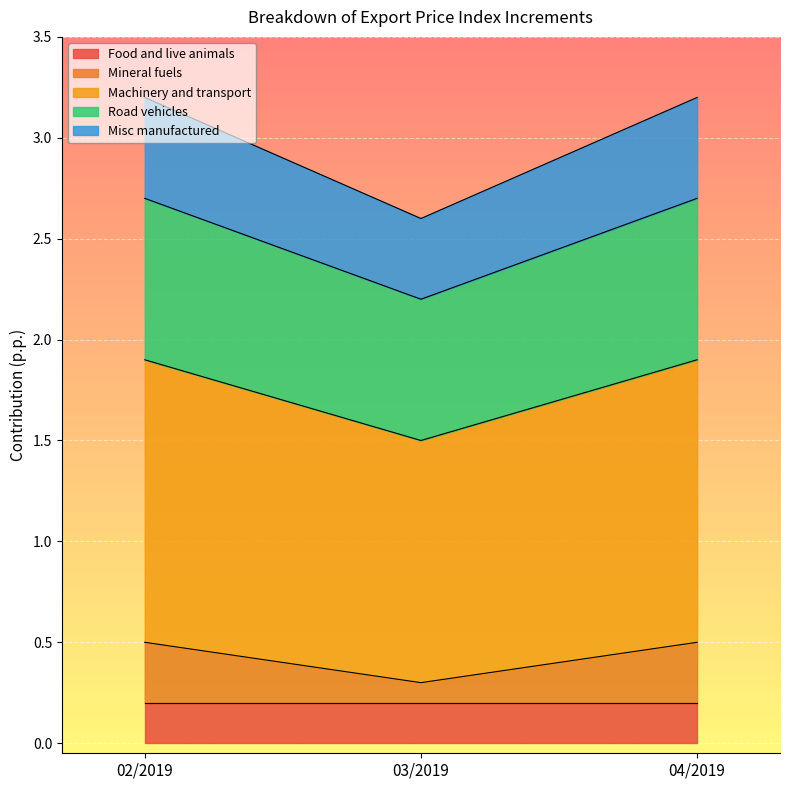

What is the total value across all series at 03/2019?

2.6